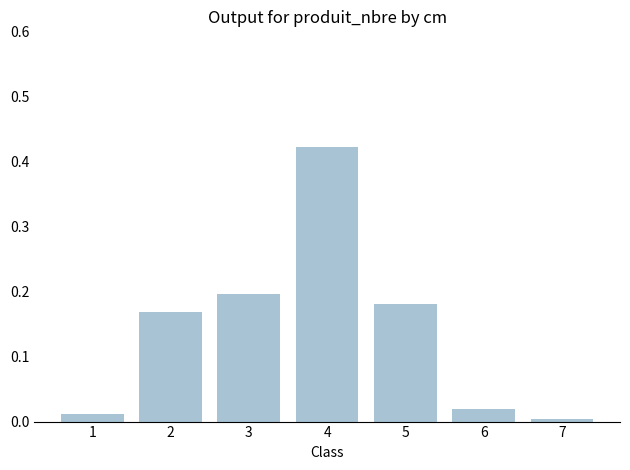

What is the sum of all values?

1.0